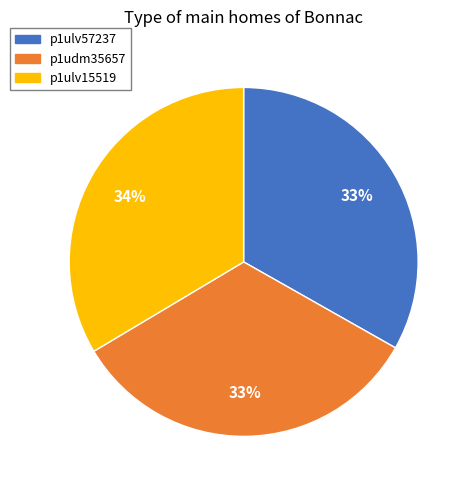

How many slices are in this pie chart?

3